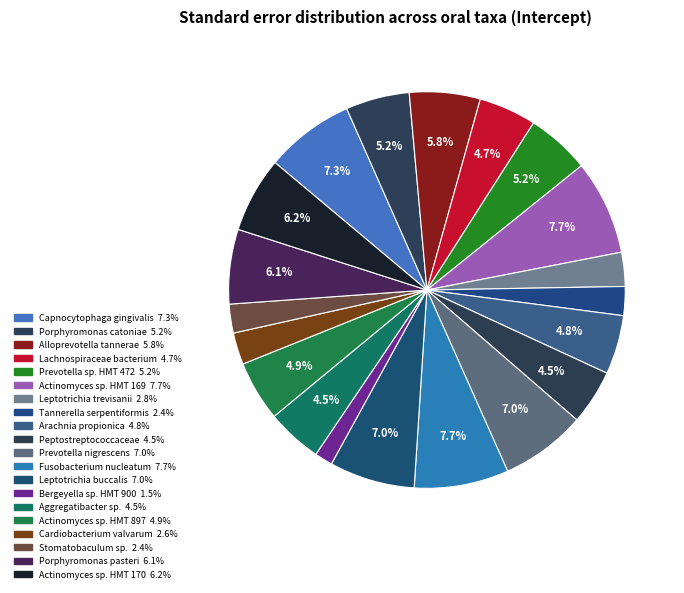

To the nearest percent, what portion does Actinomyces sp. HMT 897 represent?

5%